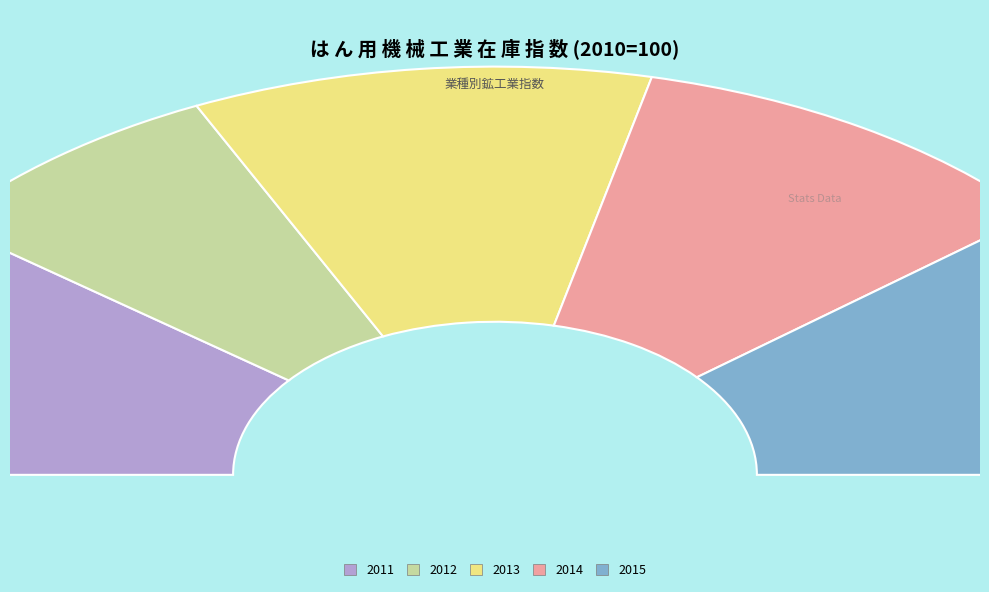

Does 2014 account for over 50% of the chart?

No